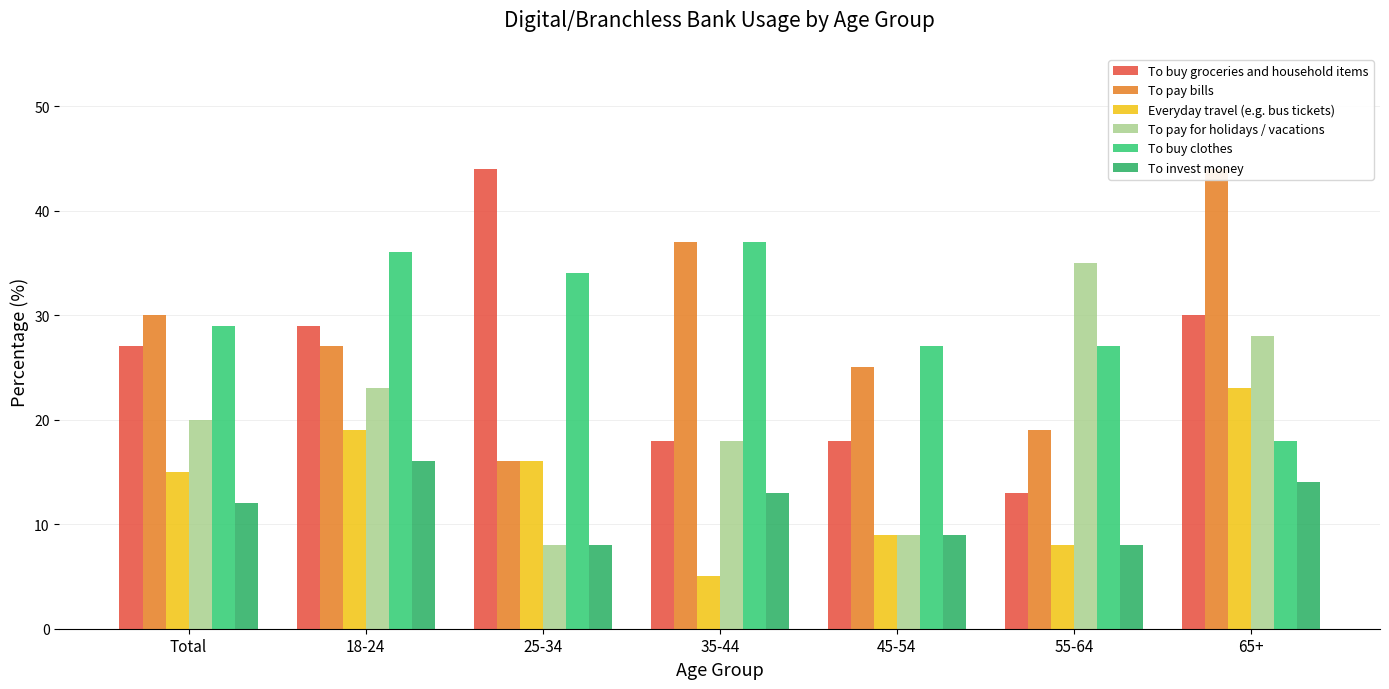

At which label does To pay for holidays / vacations reach its peak?

55-64